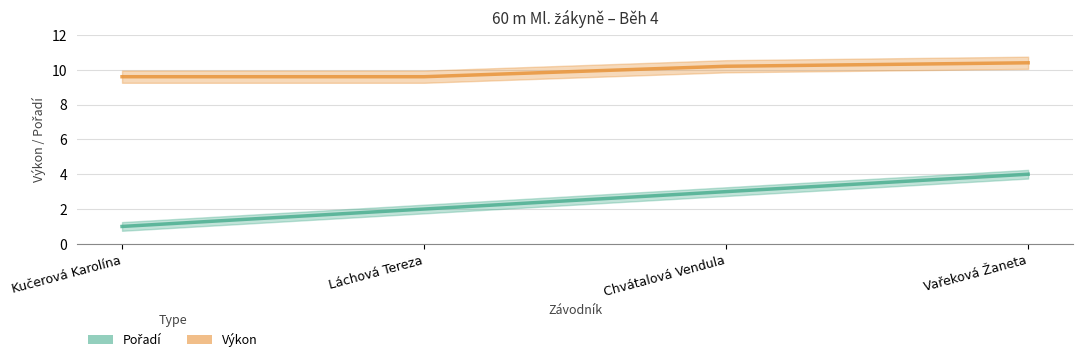

List the labels in order of Pořadí value, largest first.

Vařeková Žaneta, Chvátalová Vendula, Láchová Tereza, Kučerová Karolína